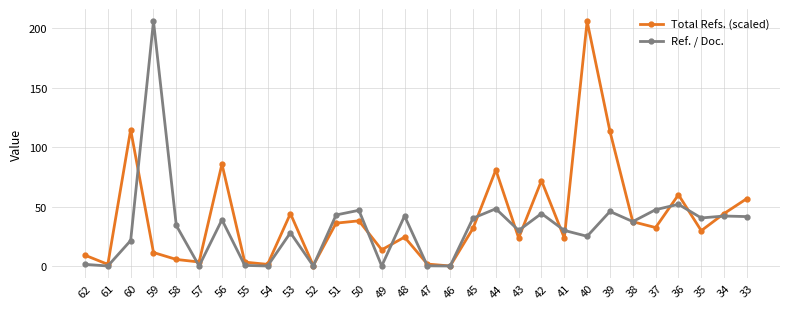

How many values in the Total Refs. (scaled) series are below 31?

15